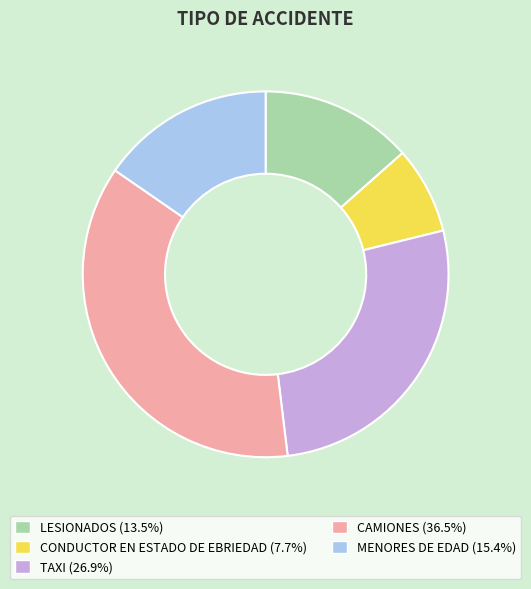

Between CONDUCTOR EN ESTADO DE EBRIEDAD and CAMIONES, which is larger?

CAMIONES